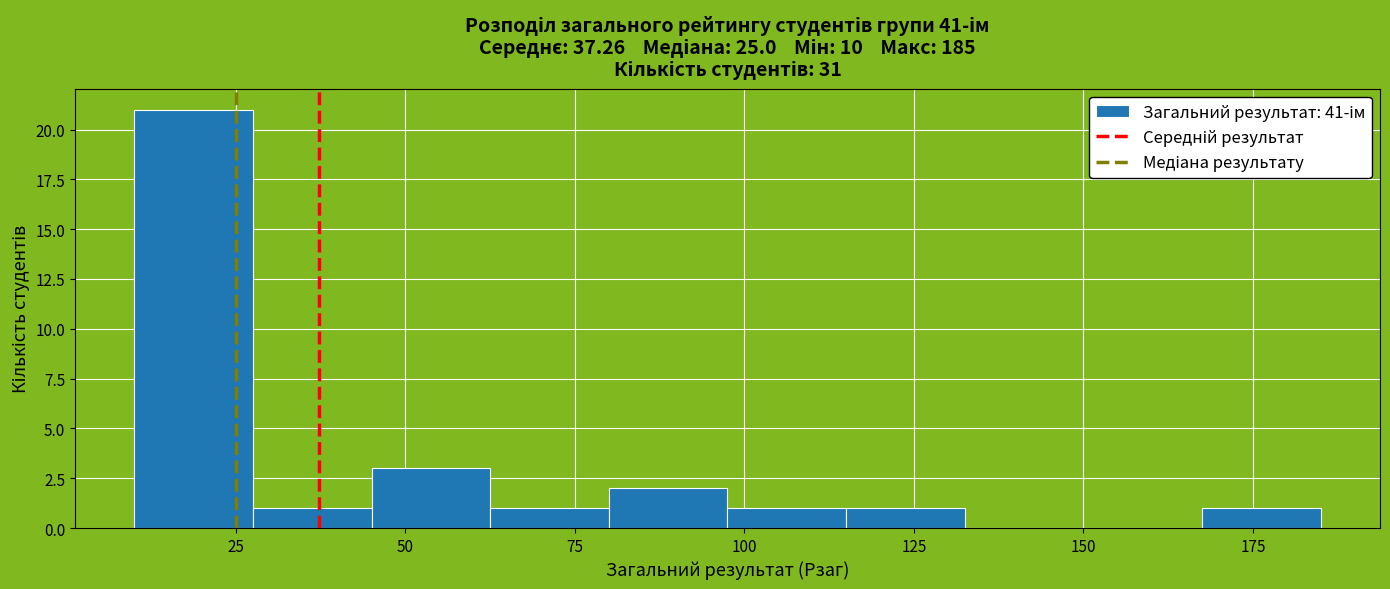

Around what value on the x-axis is the tallest bar? Give the approximate position of its centre, as read against the axis.

20